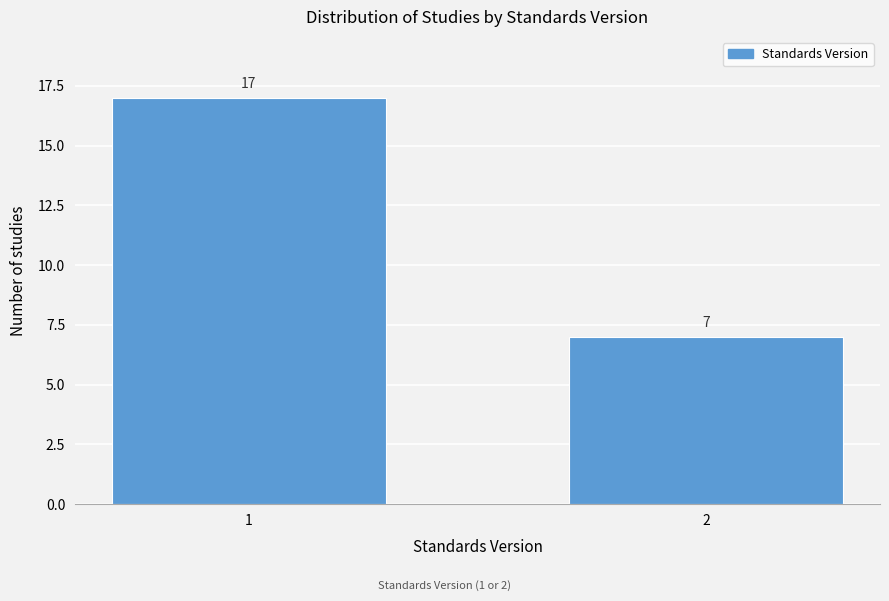

Reading left to right, extract all data points from this chart.

1=17	2=7